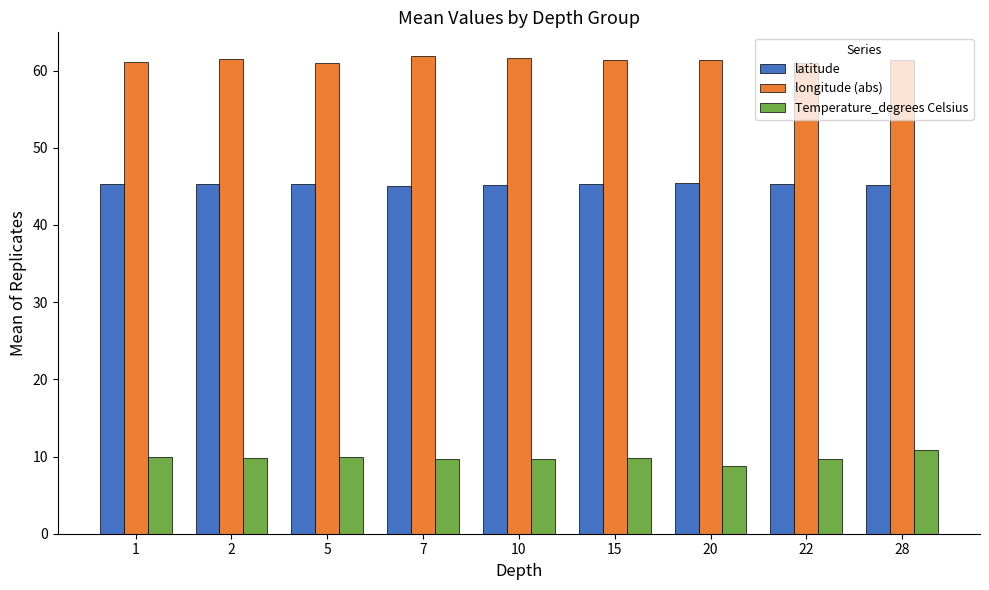

Read the Temperature_degrees Celsius value at 20.

8.8